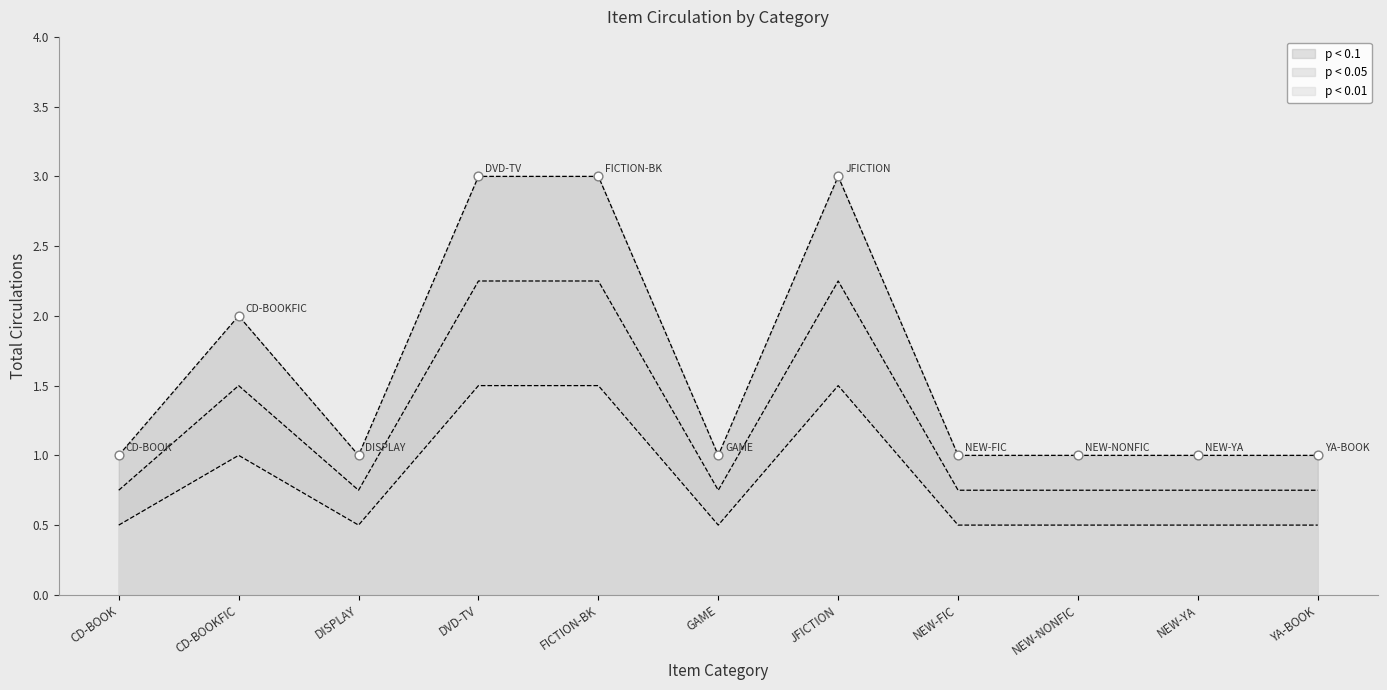

Between FICTION-BK and NEW-FIC, which is larger?

FICTION-BK